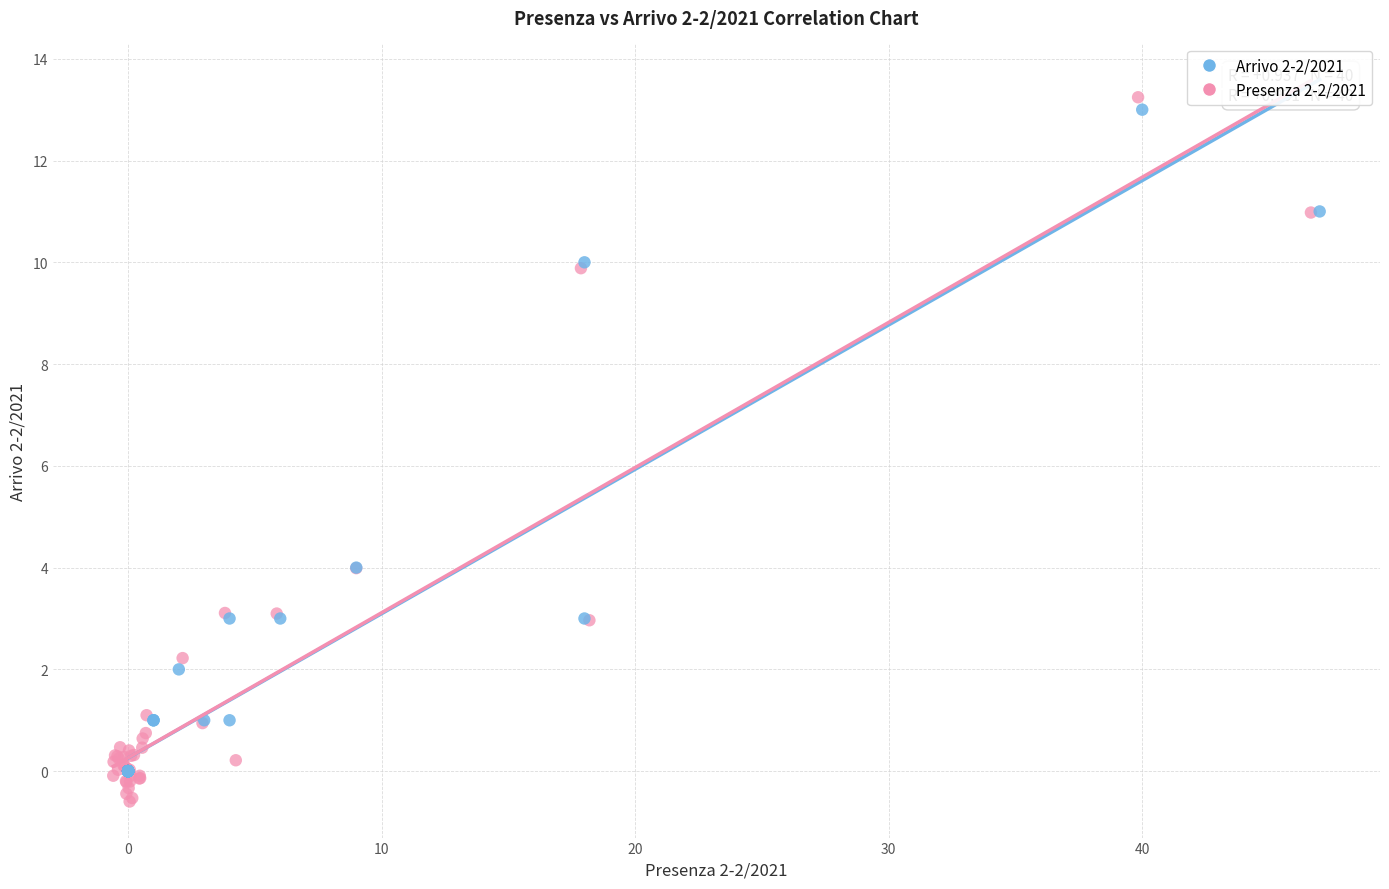

Which series reaches the minimum Y coordinate?

Presenza 2-2/2021